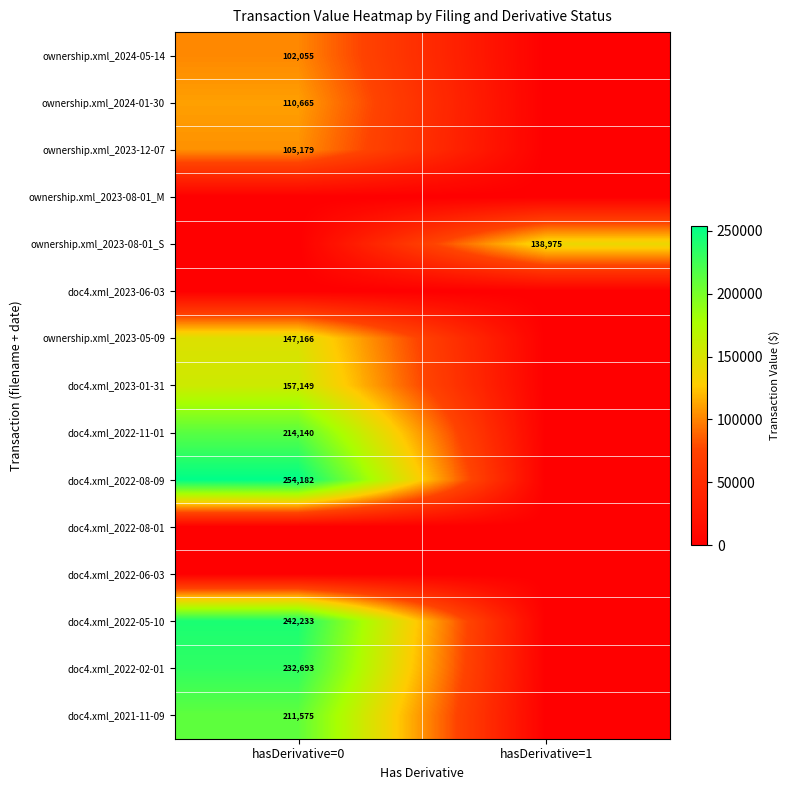

The ownership.xml_2024-05-14 series shows 102055 at hasDerivative=0. True or false?

True